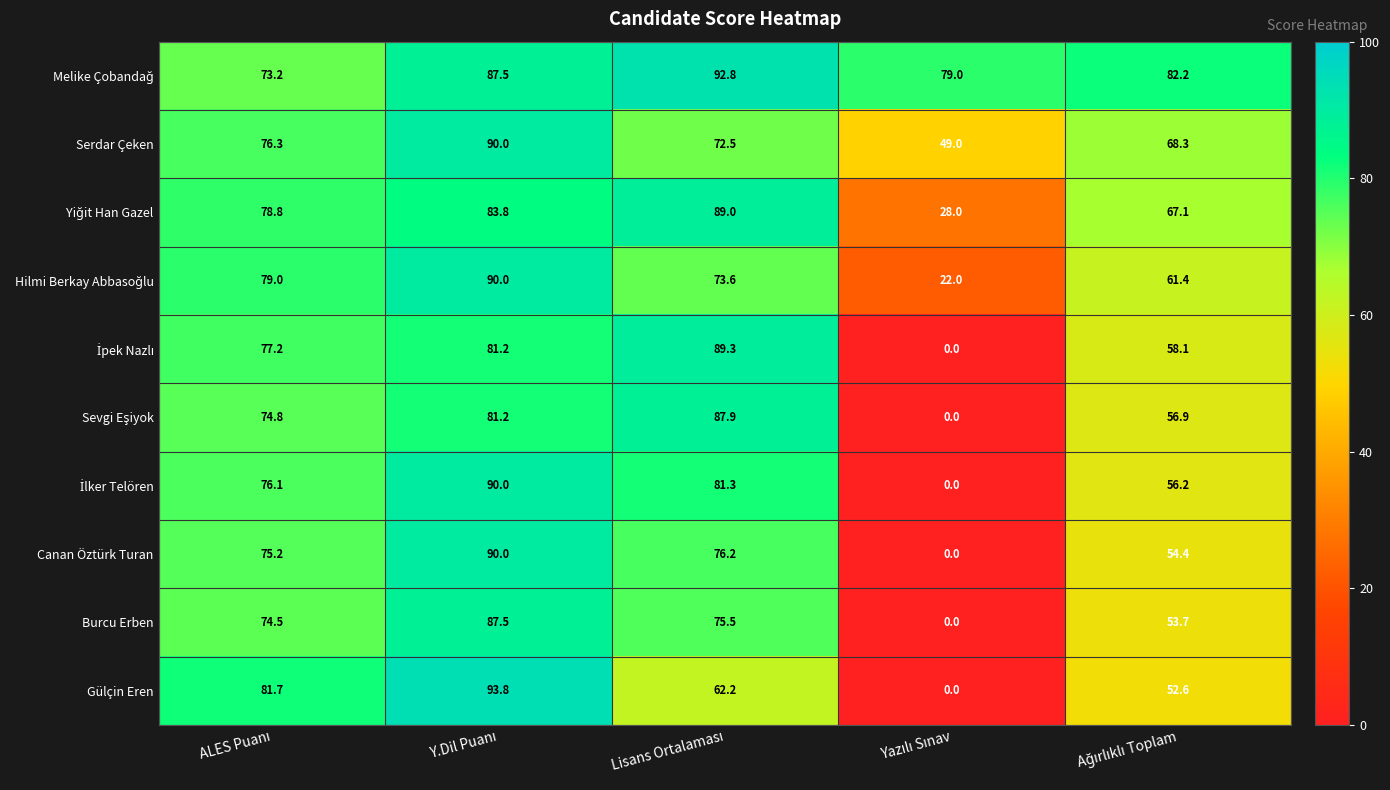

What is the maximum value shown in the chart?

93.8